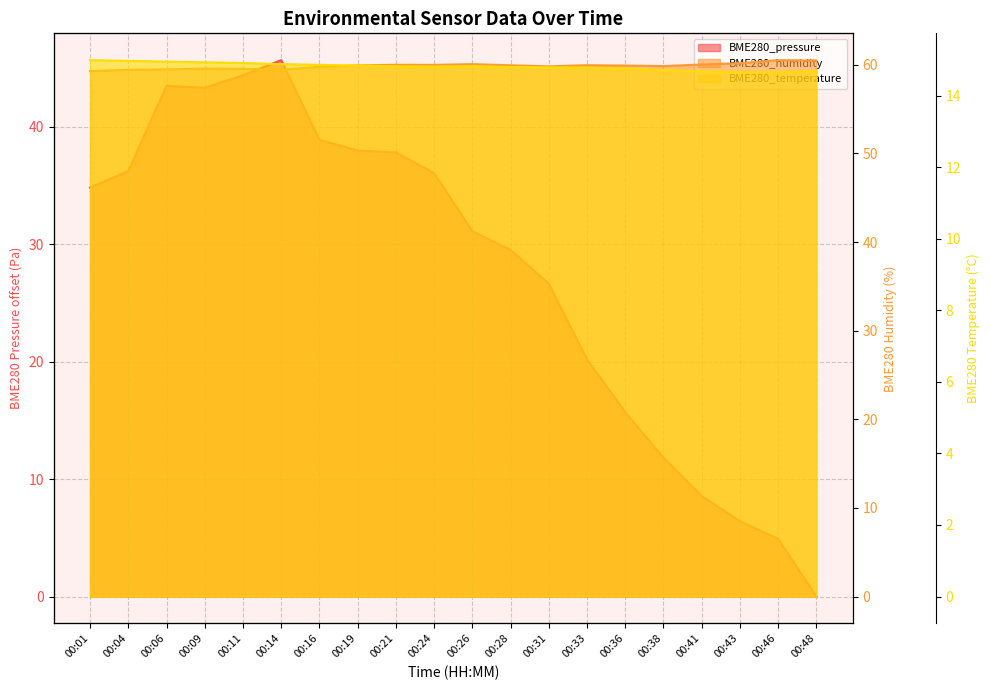

Which series changed the most between 00:06 and 00:41?

BME280_pressure